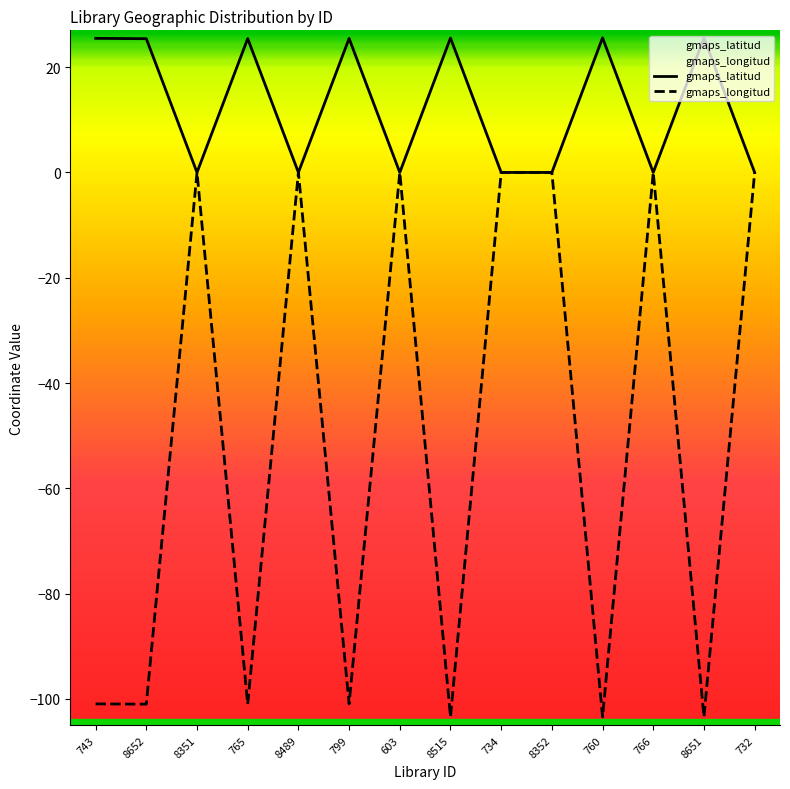

Is the value of gmaps_longitud at 734 greater than the value of gmaps_latitud at 8351?

No